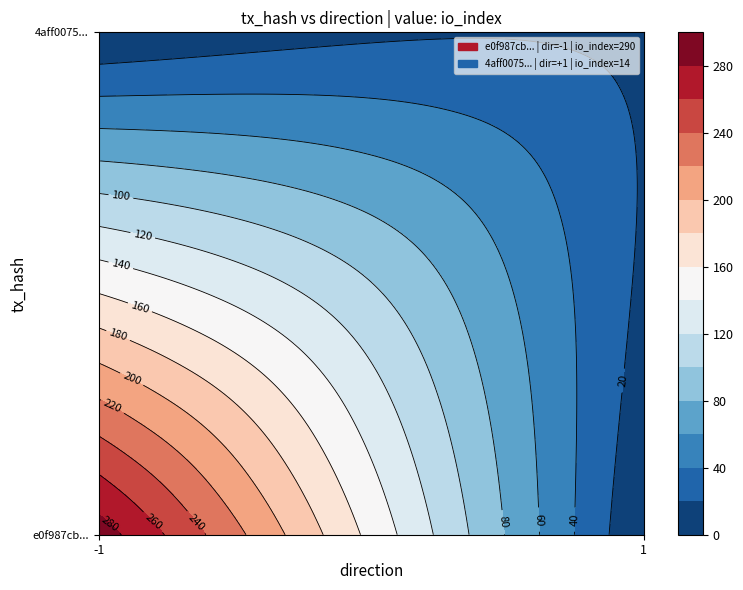

What is the difference between the 4aff0075... values at io_index and direction?

13